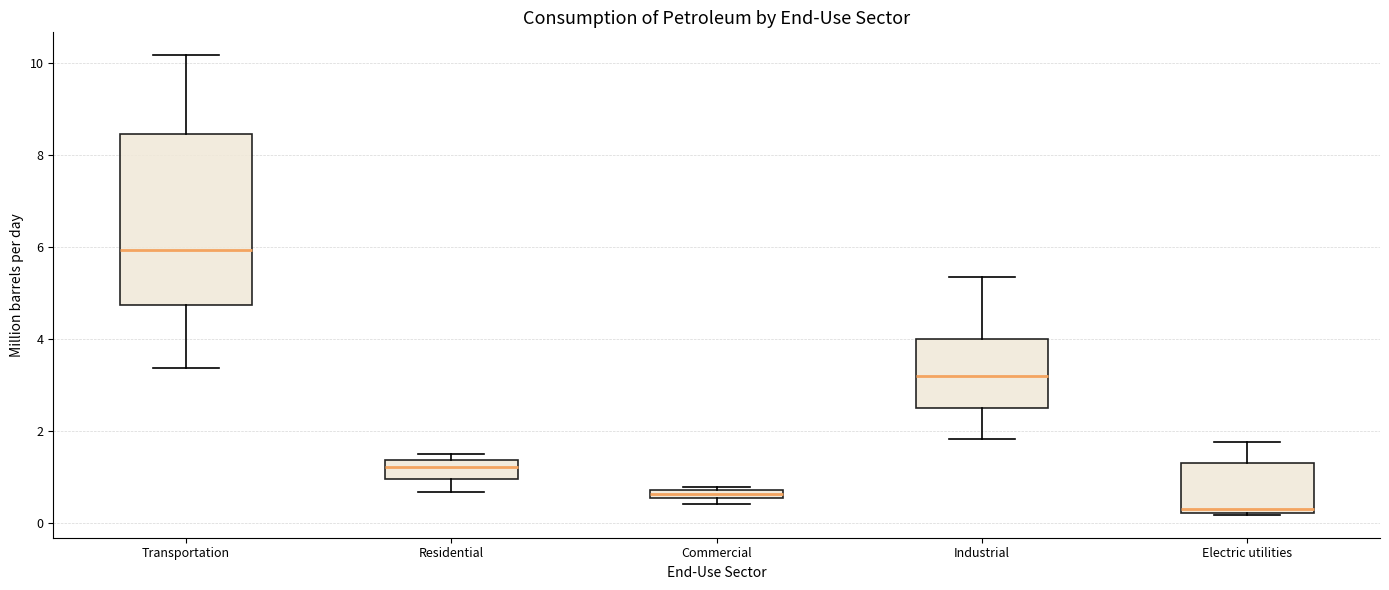

Where is the lower edge of the box for Commercial on the y-axis? The values are not printed on the chart, so give them approximately, as read against the axis.

0.6